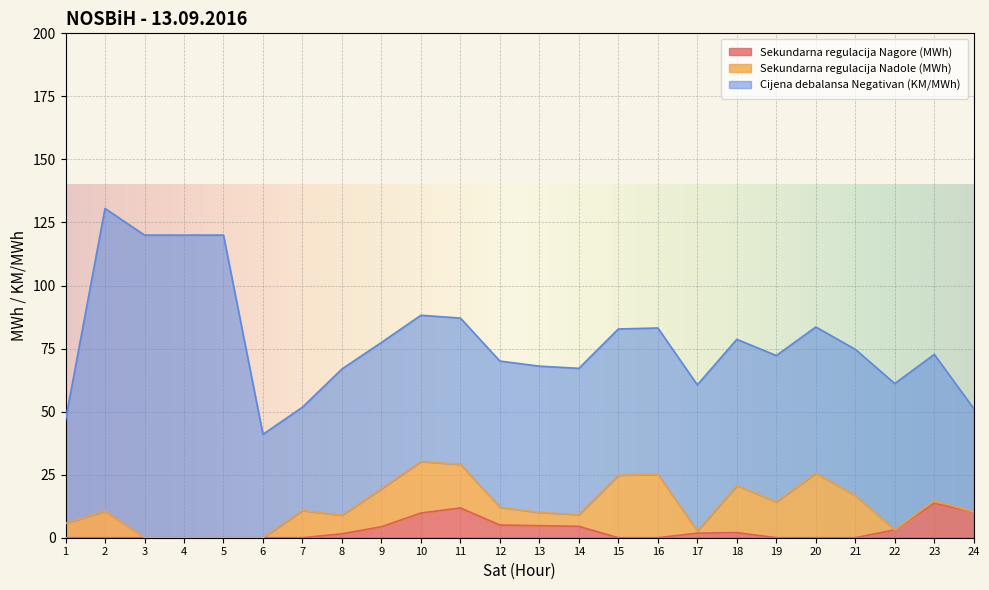

Which label corresponds to the smallest value in the chart?

1